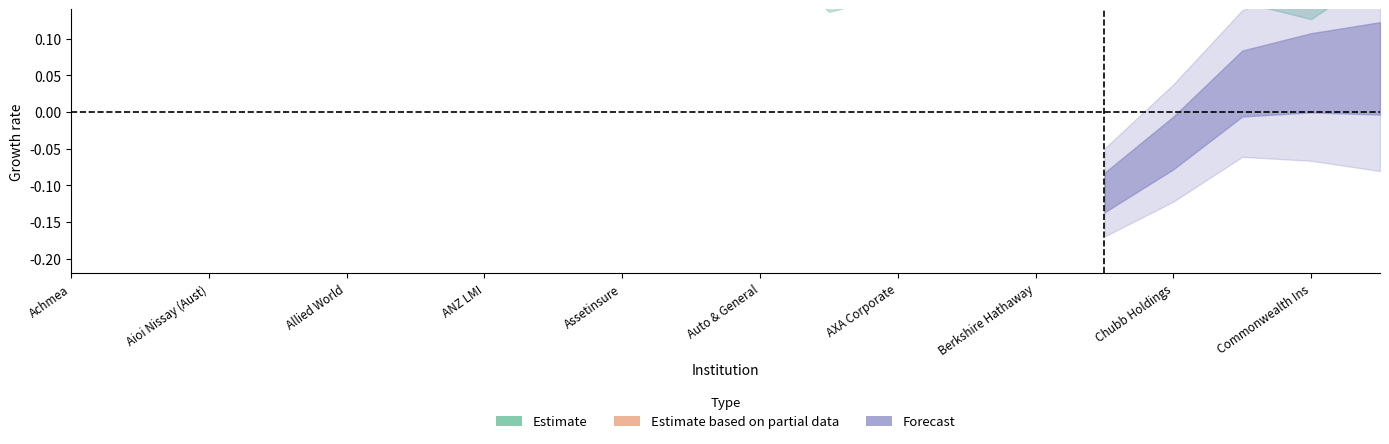

Does the chart display data point markers on the line(s)?

No